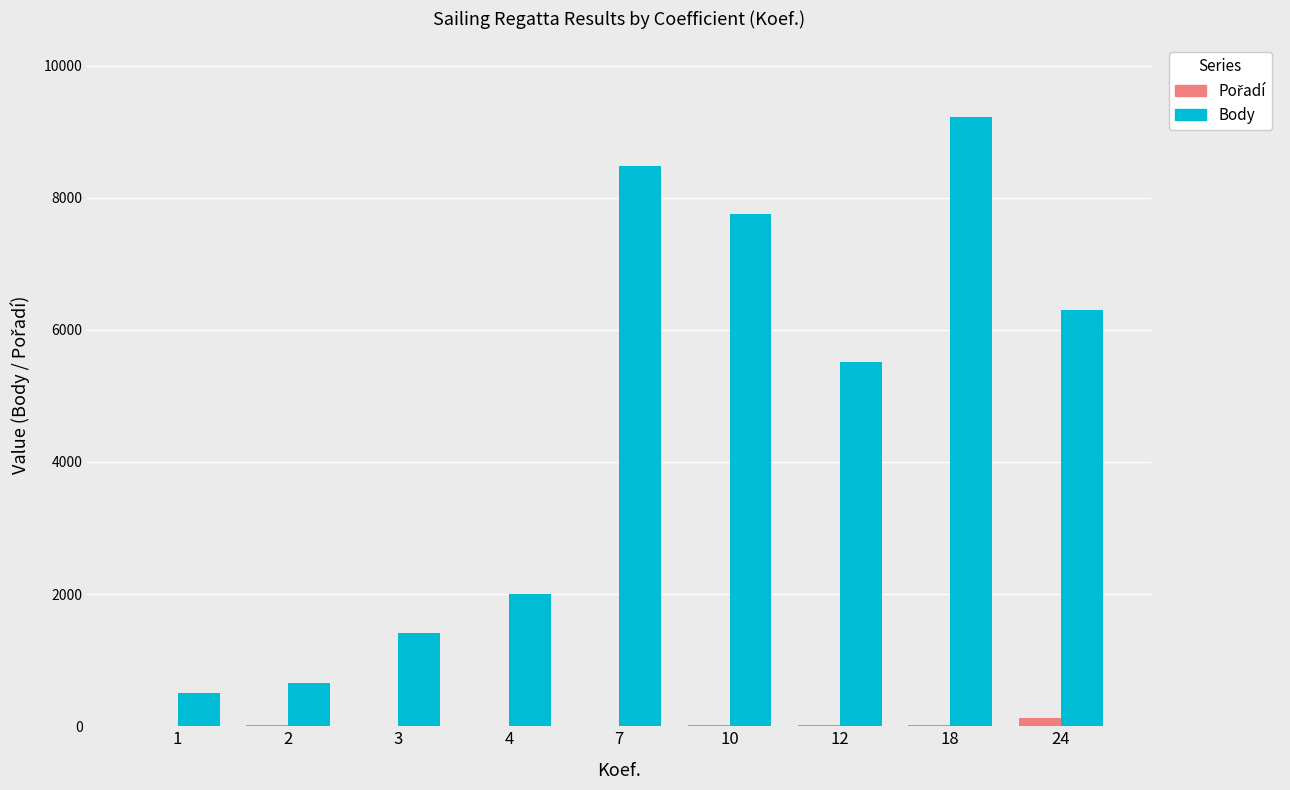

The value of Body at 10 is 7760. True or false?

True